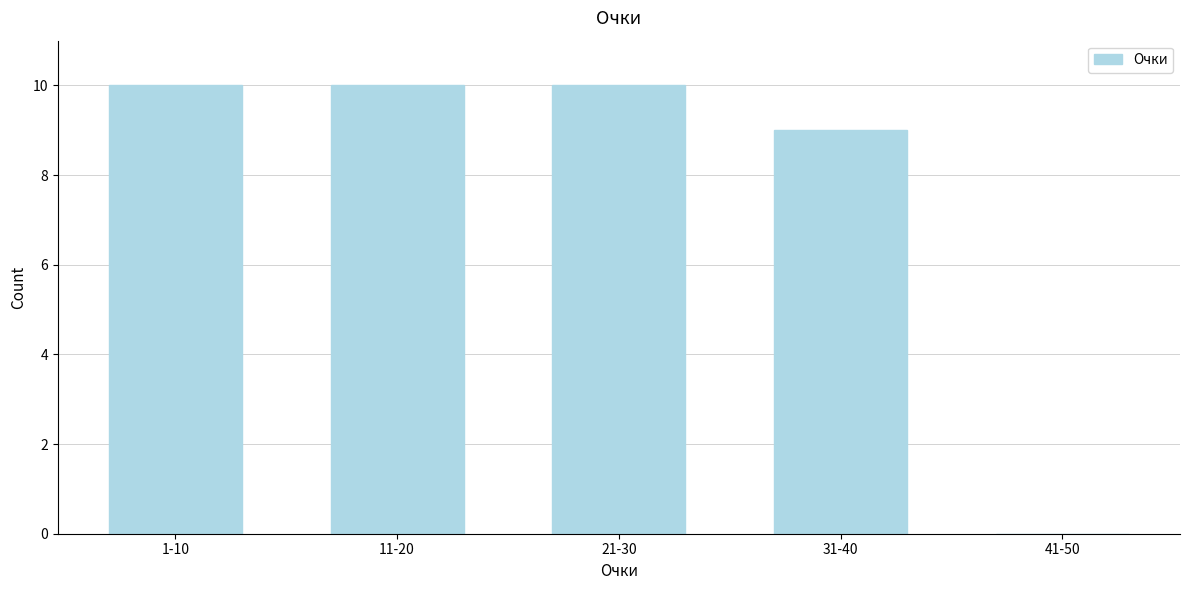

Reading left to right, what are all the values shown in this chart?

1-10=10	11-20=10	21-30=10	31-40=9	41-50=0